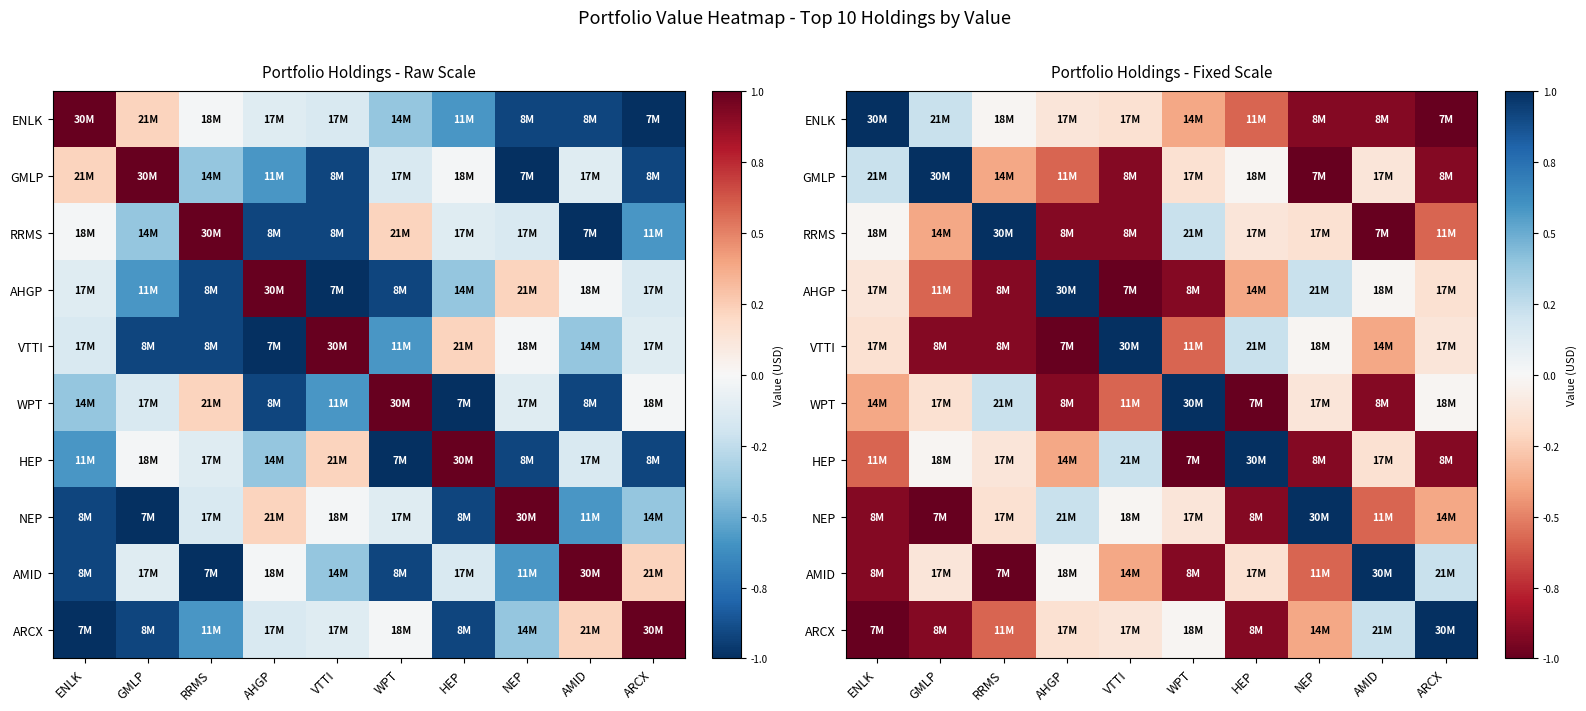

List the labels in order of ARCX value, smallest first.

ENLK, HEP, GMLP, RRMS, NEP, AHGP, VTTI, WPT, AMID, ARCX